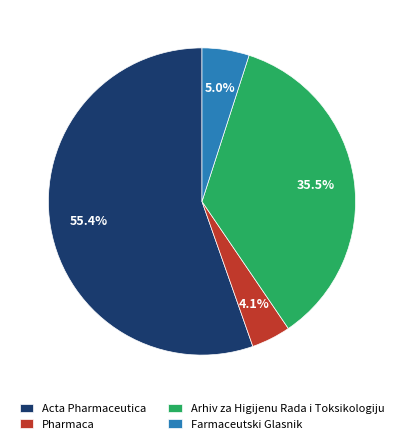

The Acta Pharmaceutica slice represents 41% of the pie. True or false?

False